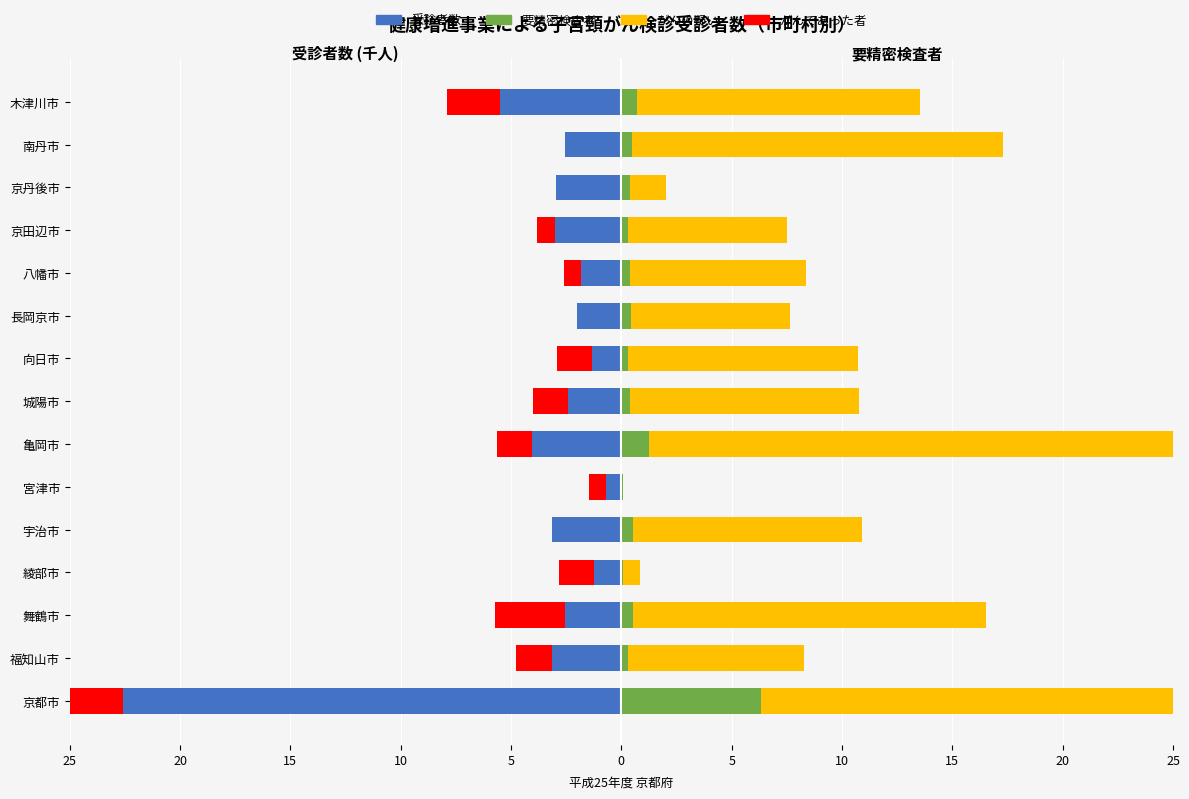

Which series has the widest spread of values?

がんの疑い